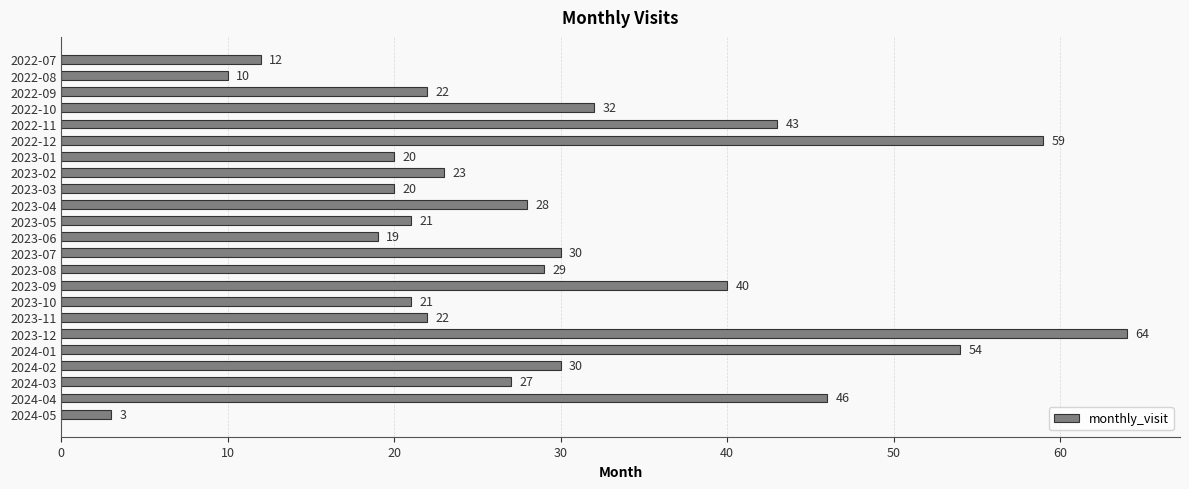

What is the sum of the values at 2023-09 and 2024-01?

94